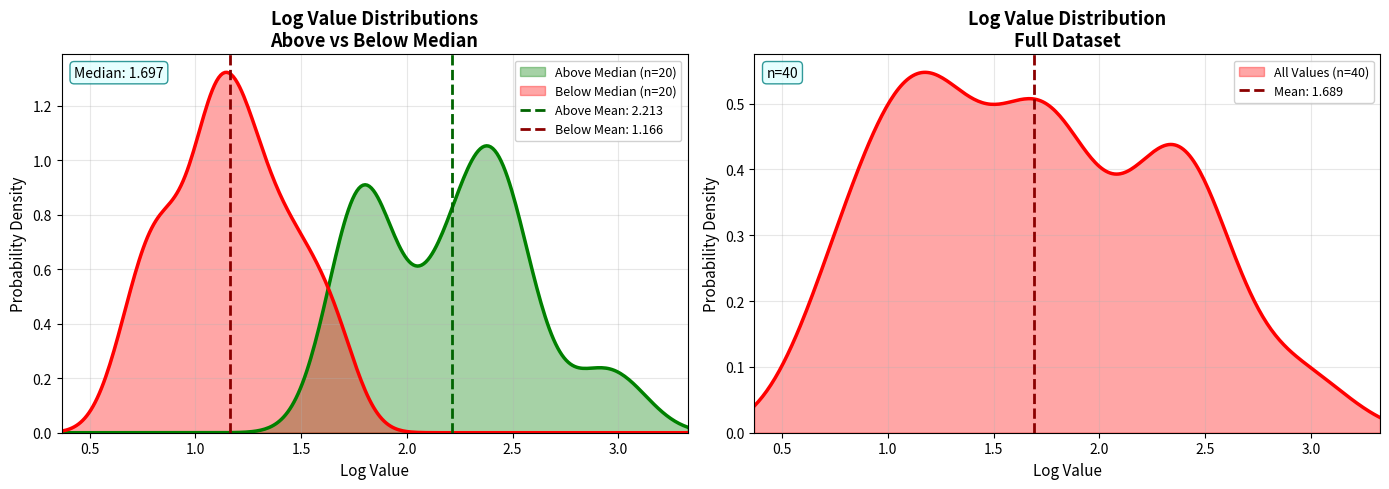

At which category does the chart reach its peak across all series?

1